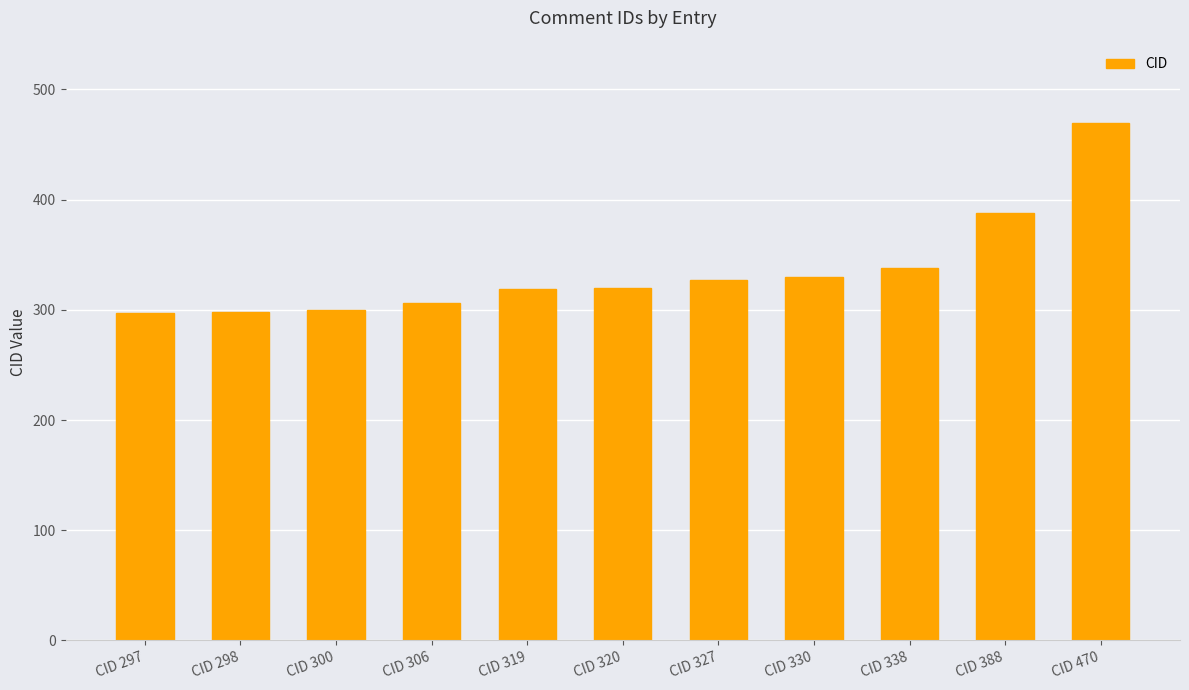

At which category does the chart reach its peak across all series?

CID 470